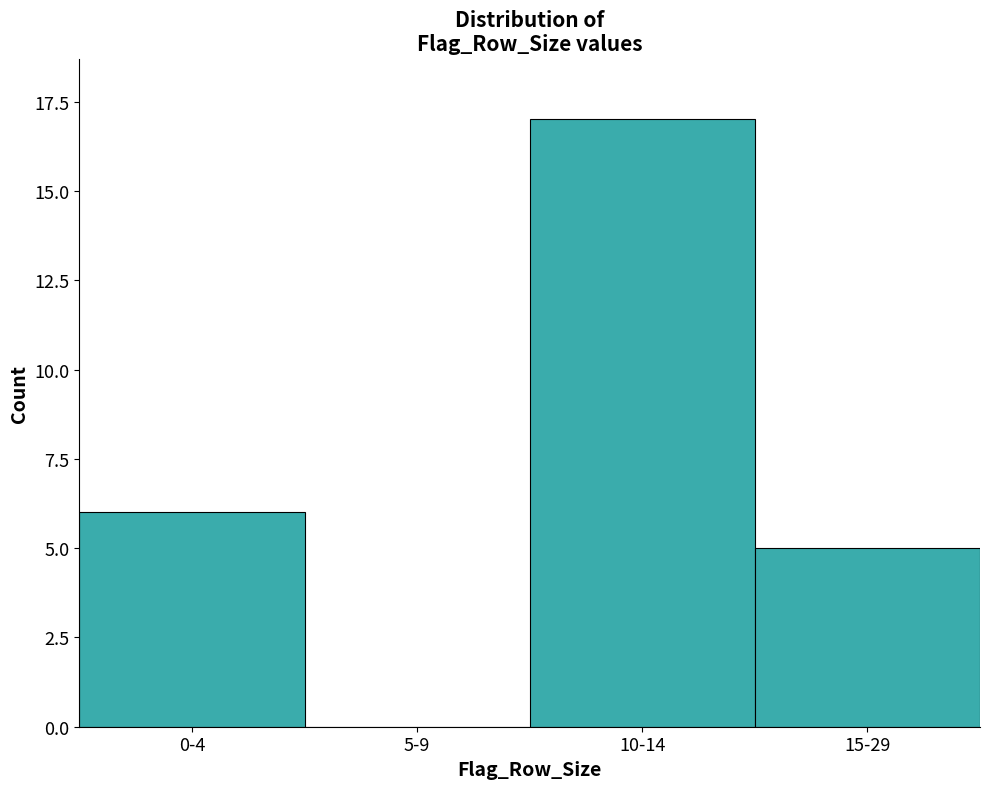

Reading right to left, list all the values displayed in this chart.

15-29=5	10-14=17	5-9=0	0-4=6